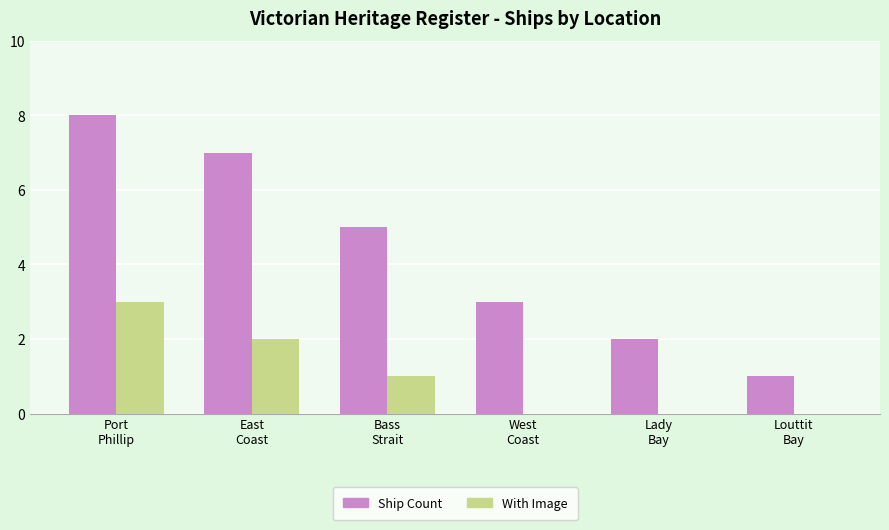

What is the maximum value shown in the chart?

8